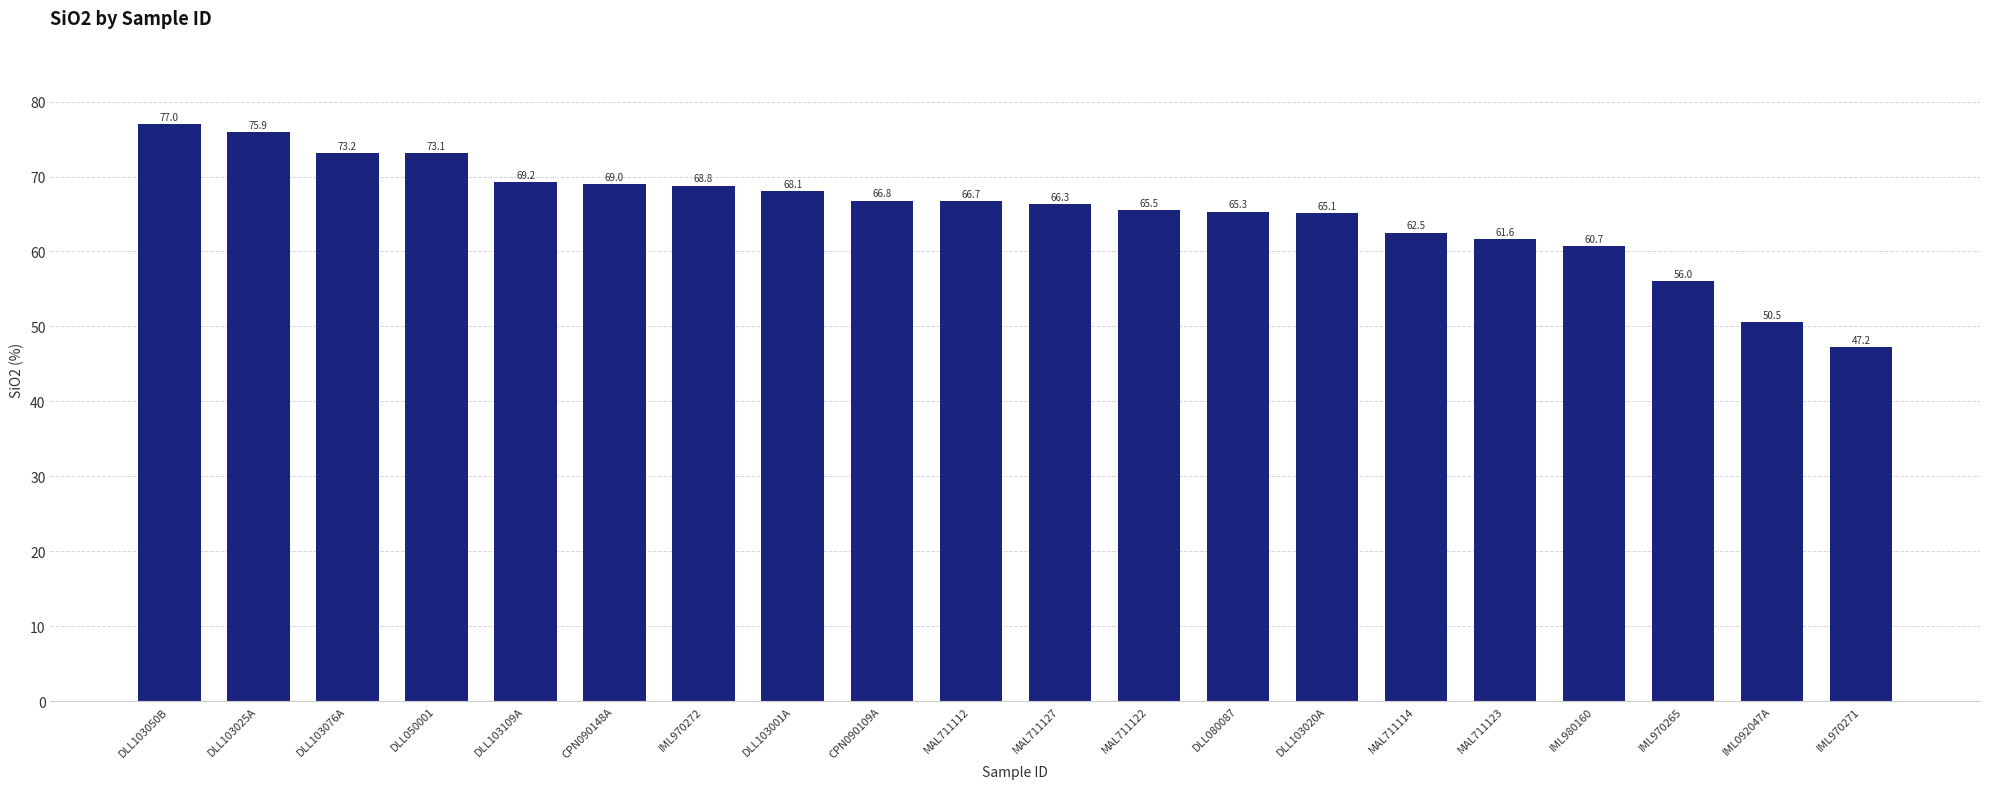

True or false: the data shows 69.2 at DLL103109A.

True